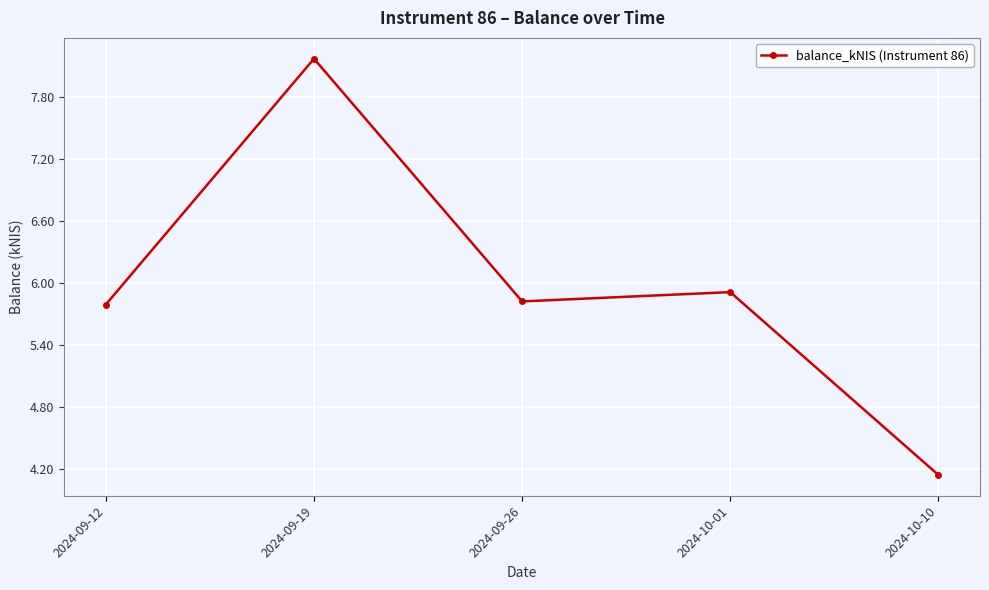

Is this an area chart (filled region under the line)?

No